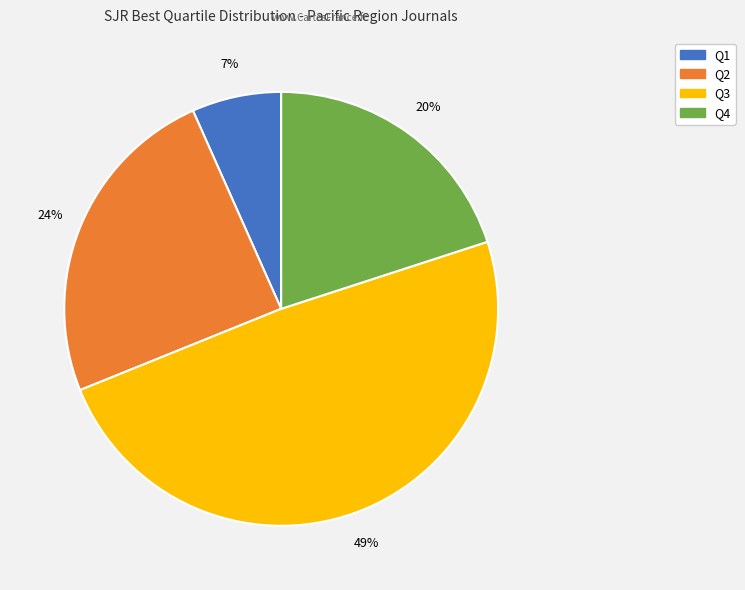

Is Q2 the majority of the pie?

No